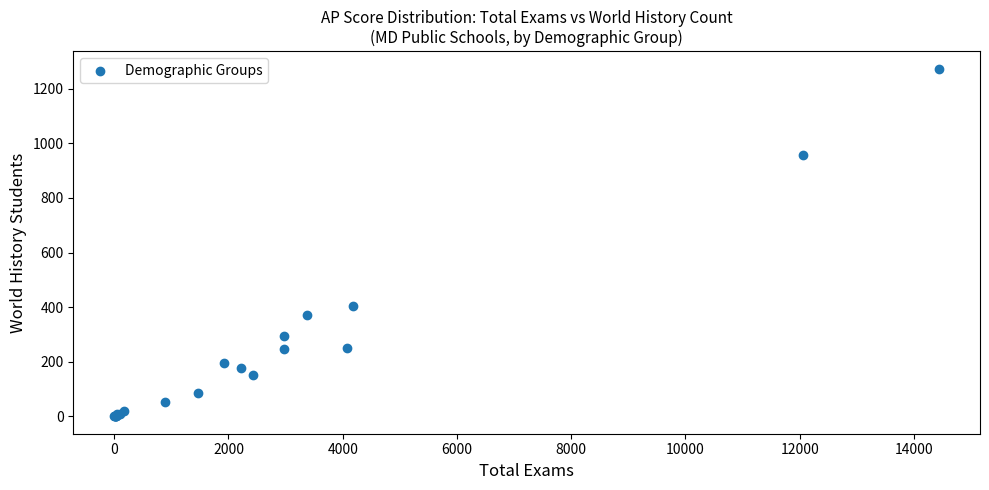

What Y value in the scatter plot is closest to 637?

403